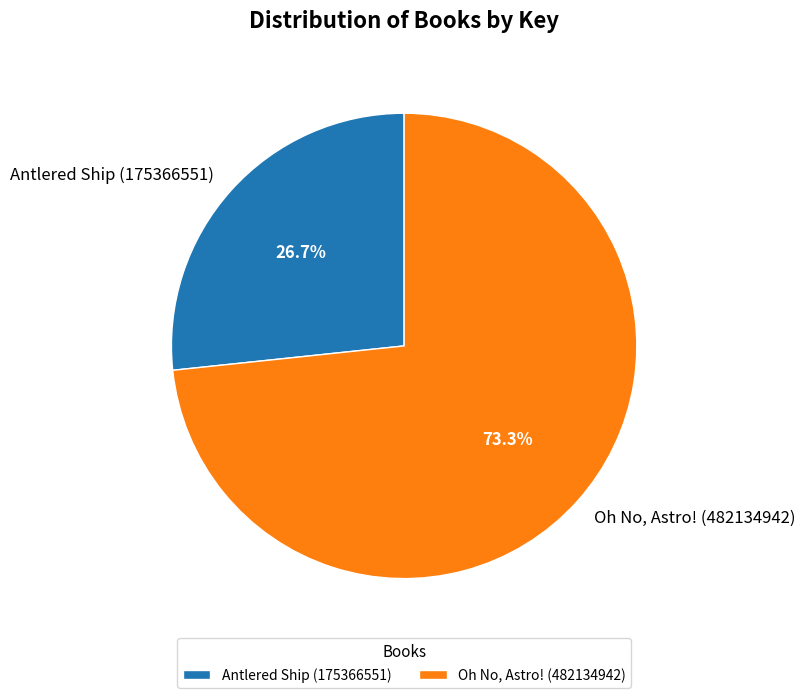

Is it true that Antlered Ship (175366551) is 33% of the pie?

False